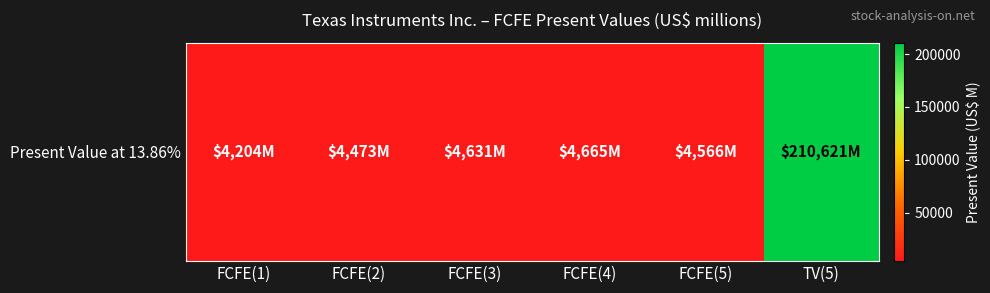

Between FCFE(2) and FCFE(5), which is larger?

FCFE(5)